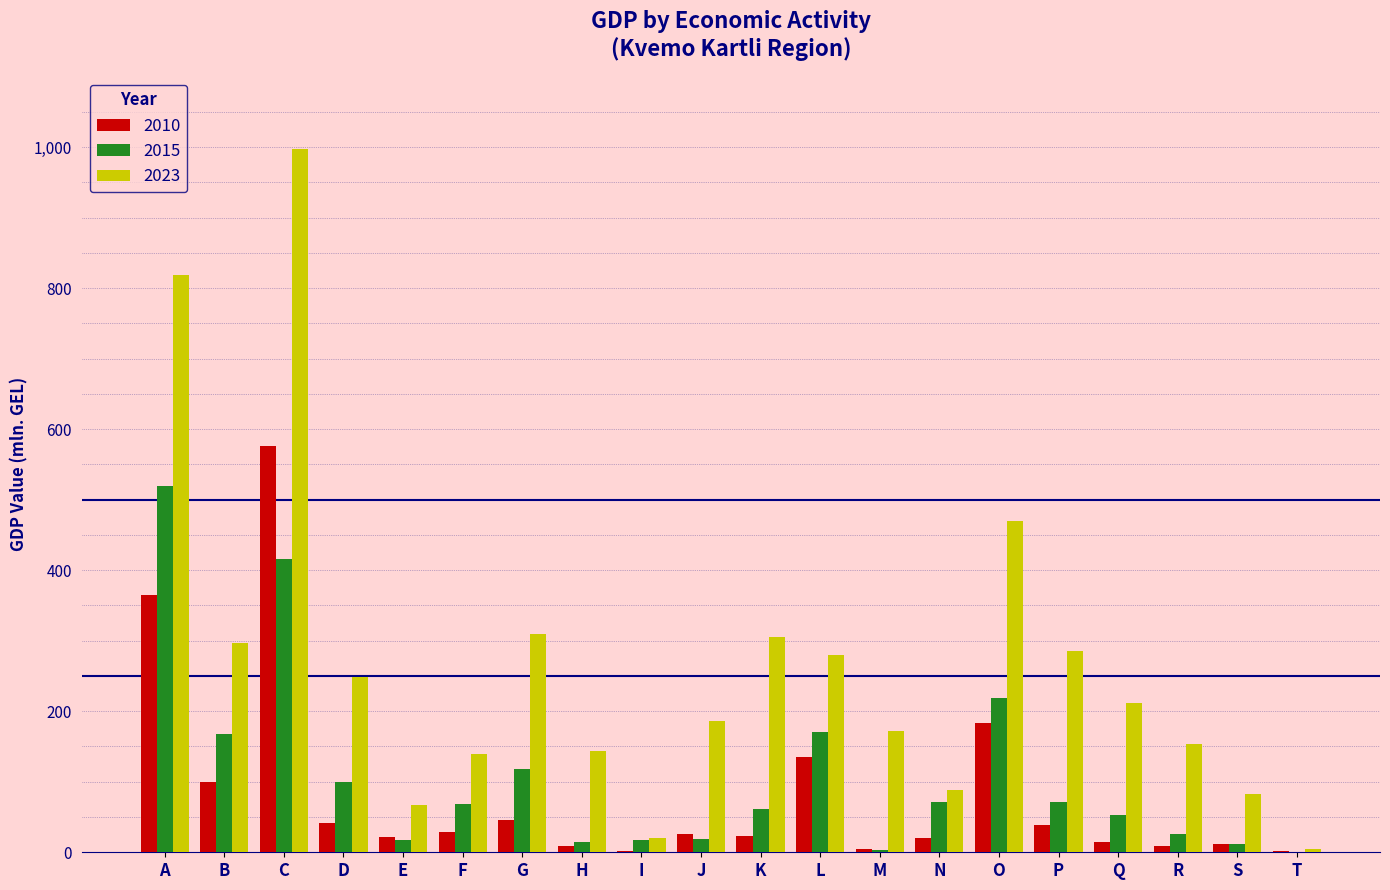

Which series changed the most between F and O?

2023